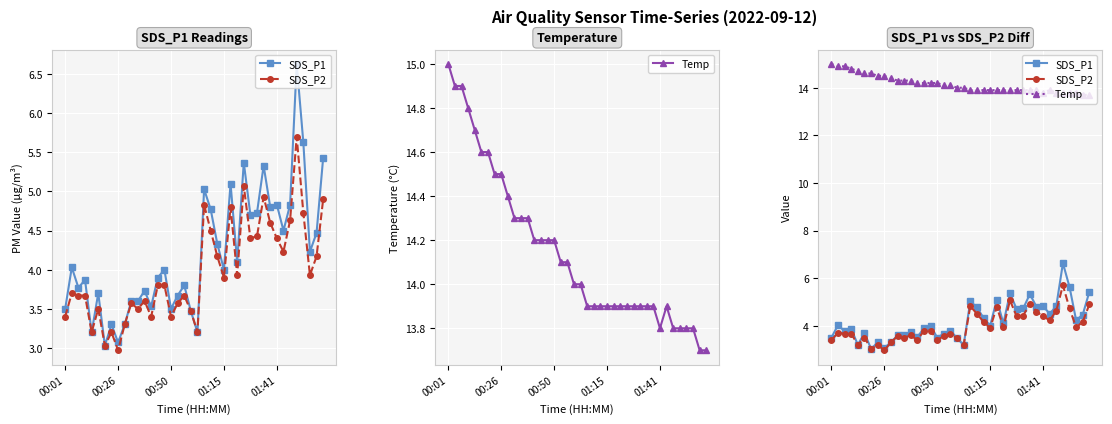

Is it true that SDS_P1 equals 2.1 at 01:15?

False